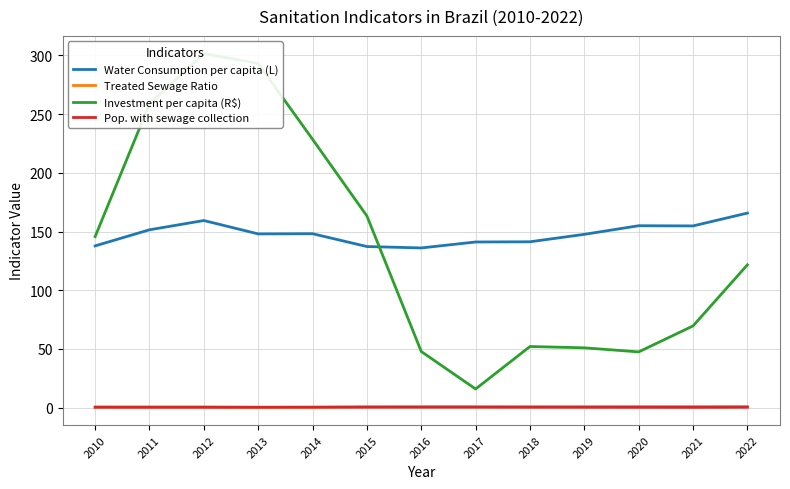

True or false: Treated Sewage Ratio has a value of 0.5 at 2012.

True